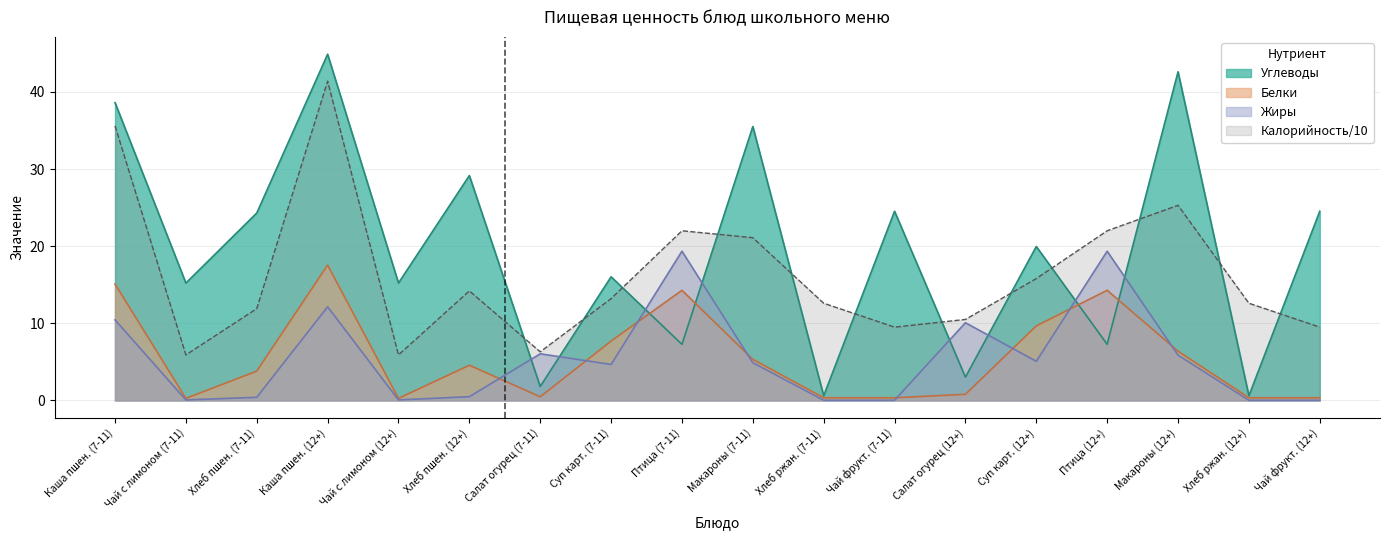

The value of Углеводы at Чай фрукт. (12+) is 24.5. True or false?

True